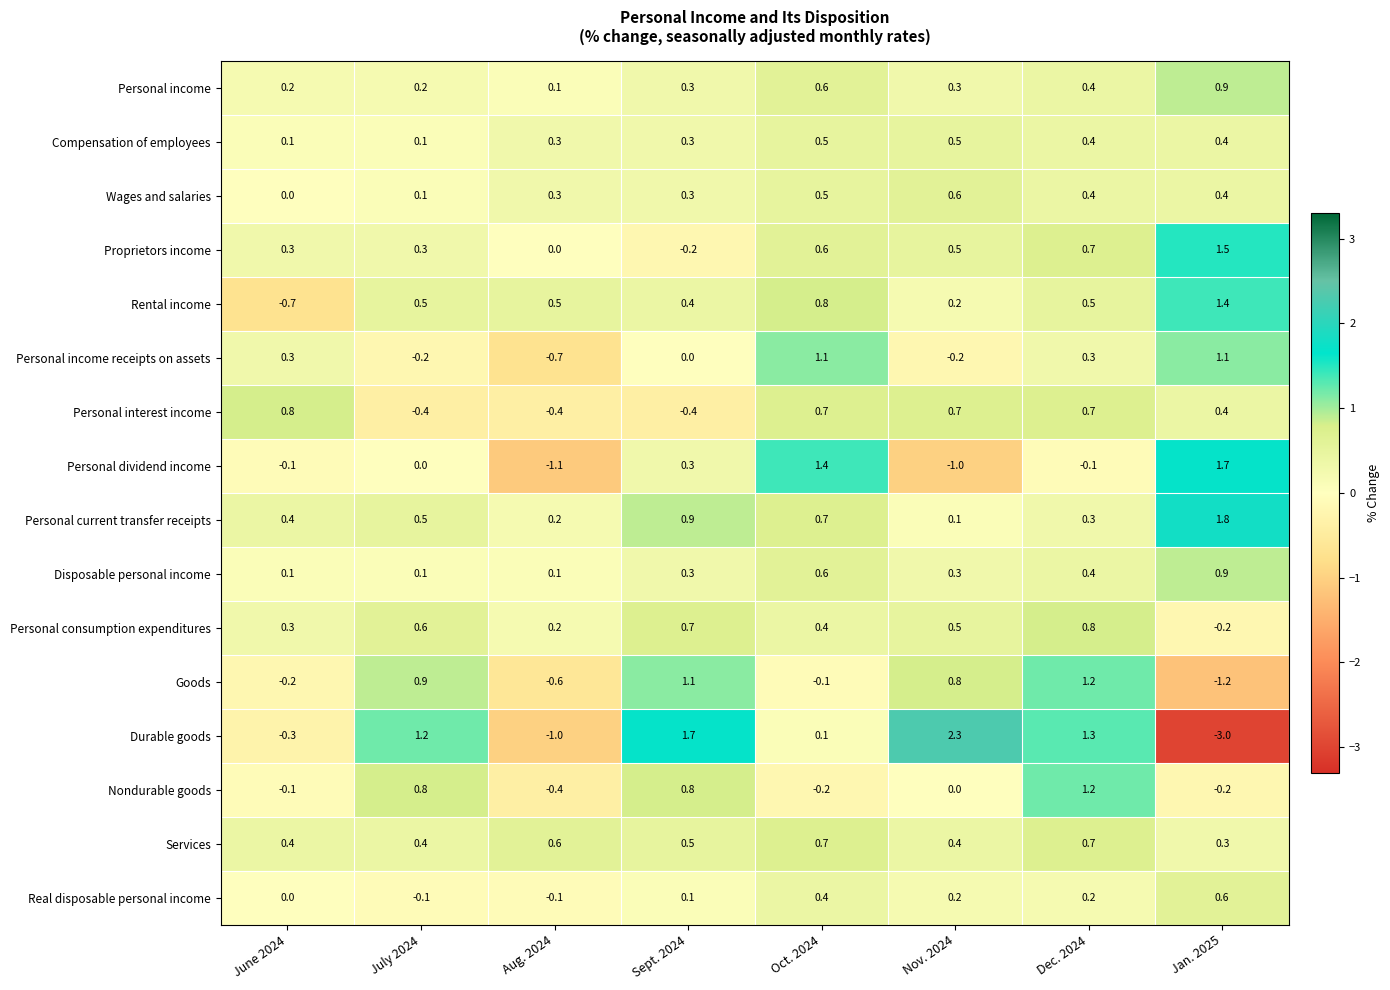

Which series has the largest range (max minus min)?

Durable goods